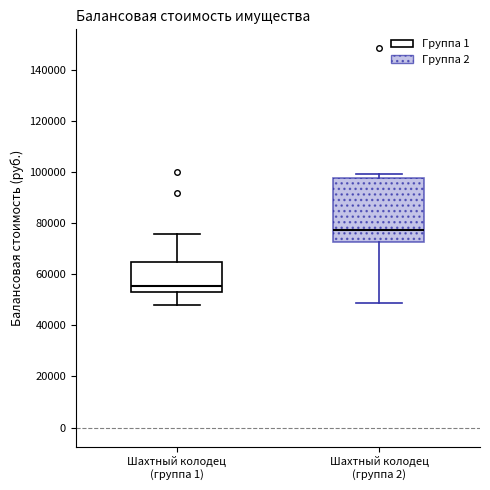

Reading left to right, read every box against the y-axis: the position of its median line, the range the box covers, and the ends of its whiskers. The values are not printed on the chart, so give them approximately, as read against the axis.

Шахтный колодец (группа 1): median 56000, box 52000 to 64000, whiskers 48000 to 76000
Шахтный колодец (группа 2): median 78000, box 72000 to 98000, whiskers 48000 to 100000